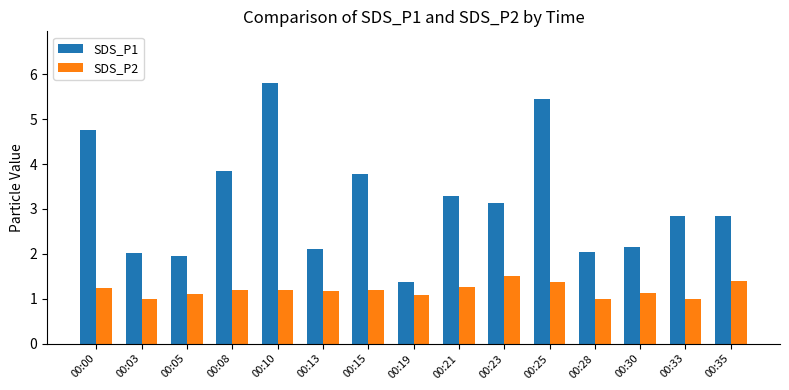

What is the lowest value of the SDS_P1 series?

1.4